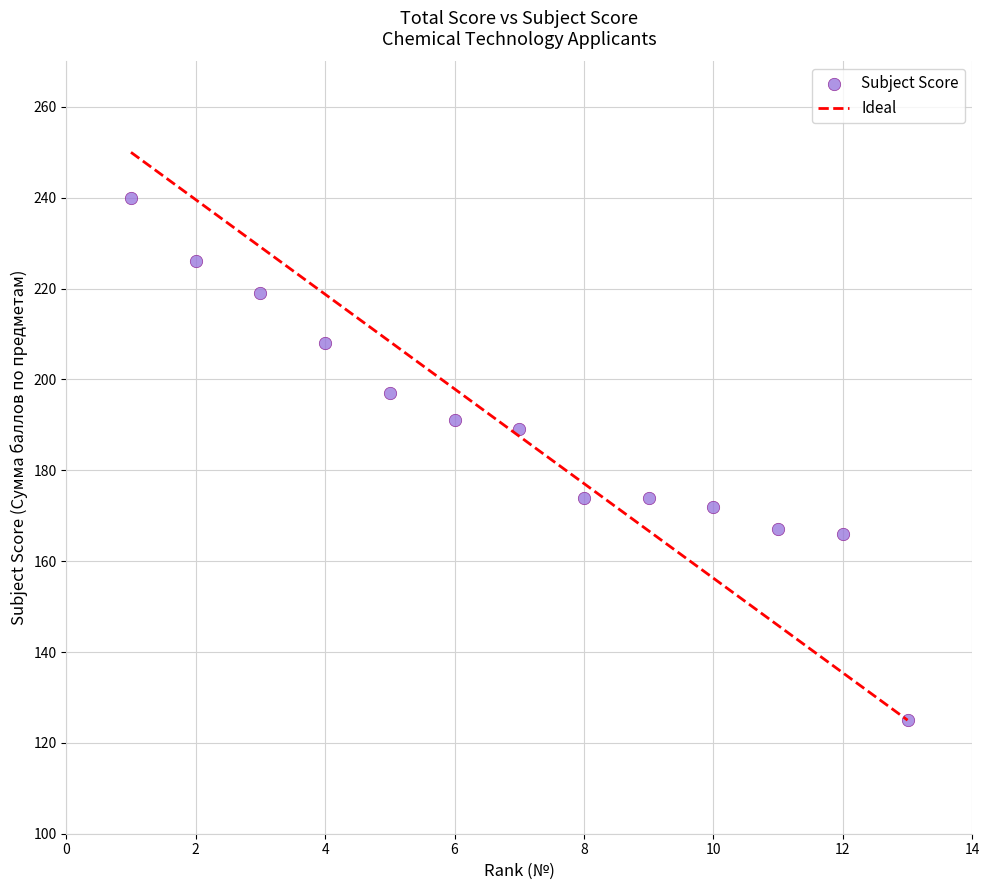

What is the range of Y values (max minus min)?

115